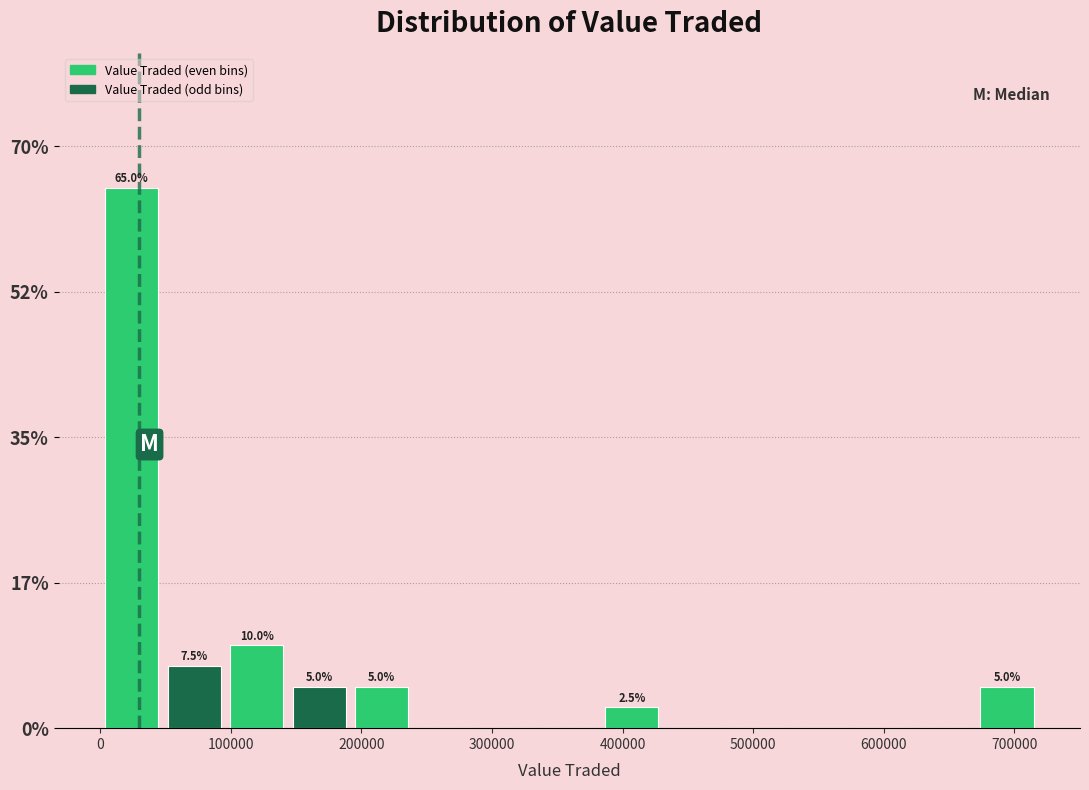

Over which range of the x-axis is the bar tallest?

0 to 50000